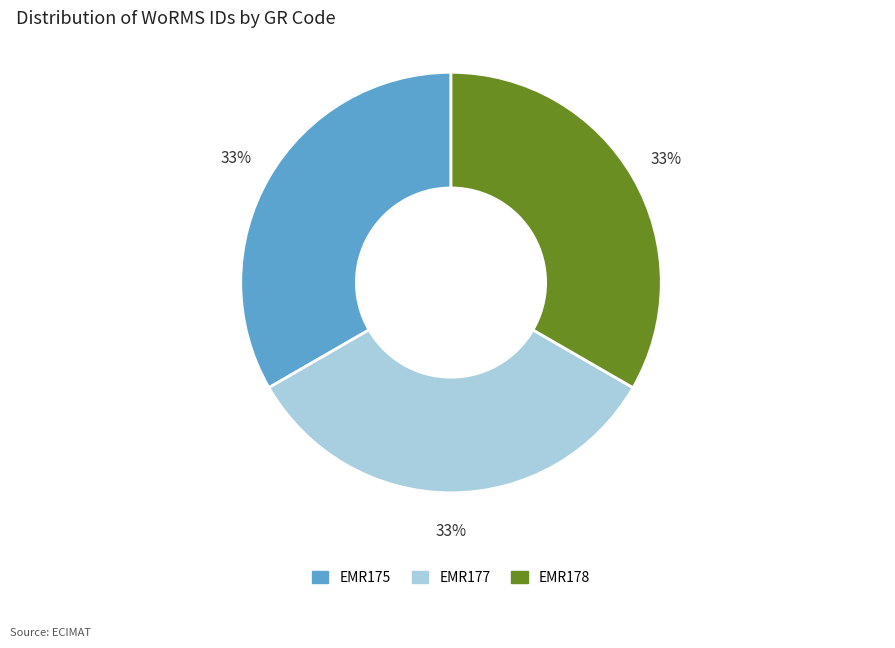

To the nearest percent, what portion does EMR175 represent?

33%